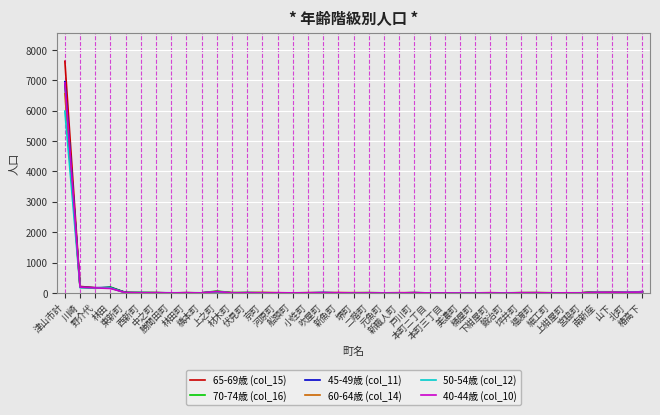

How many data points does each series have?

39